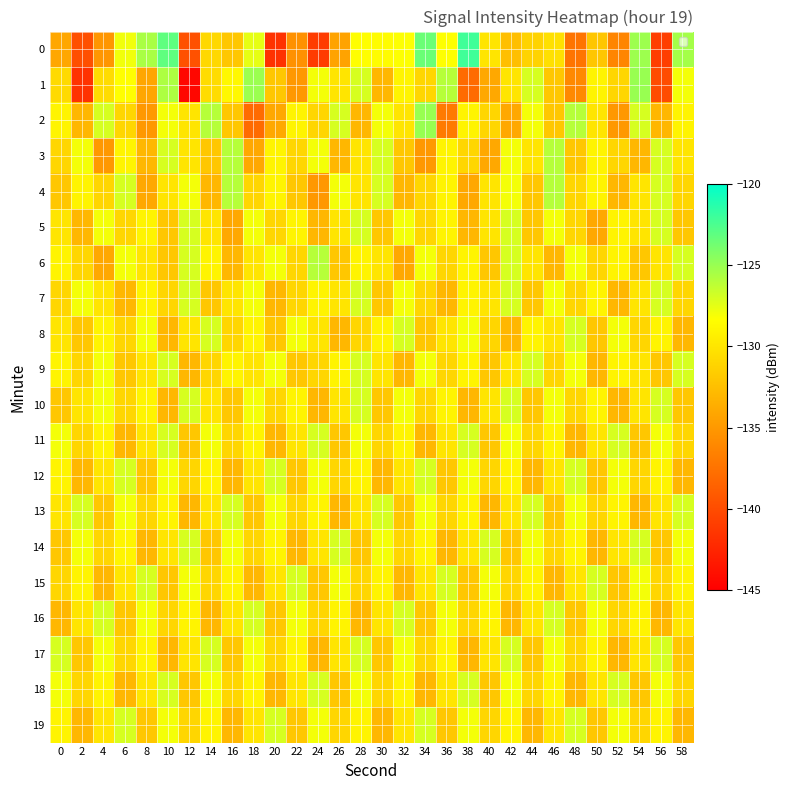

What is the smallest value displayed?

-144.5